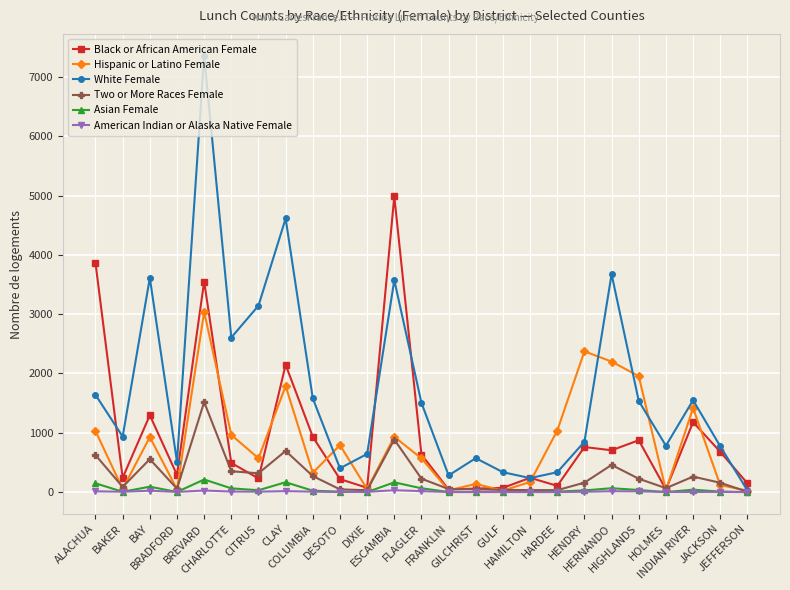

True or false: Asian Female has more than 0 interior local peaks.

True